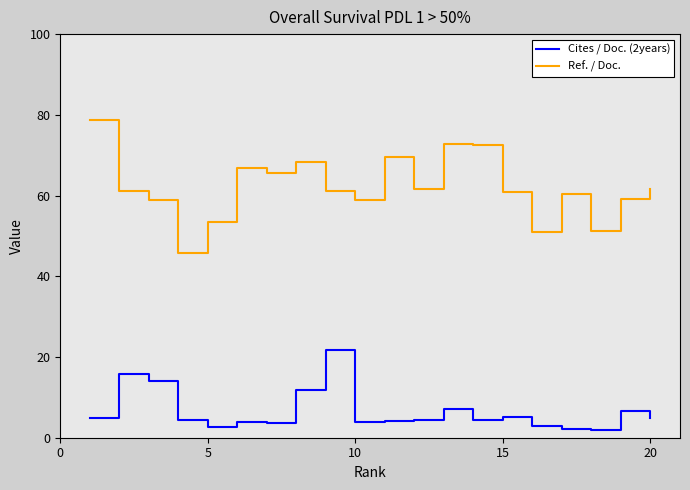

What is the difference between the maximum and minimum values in the Cites / Doc. (2years) series?

19.9